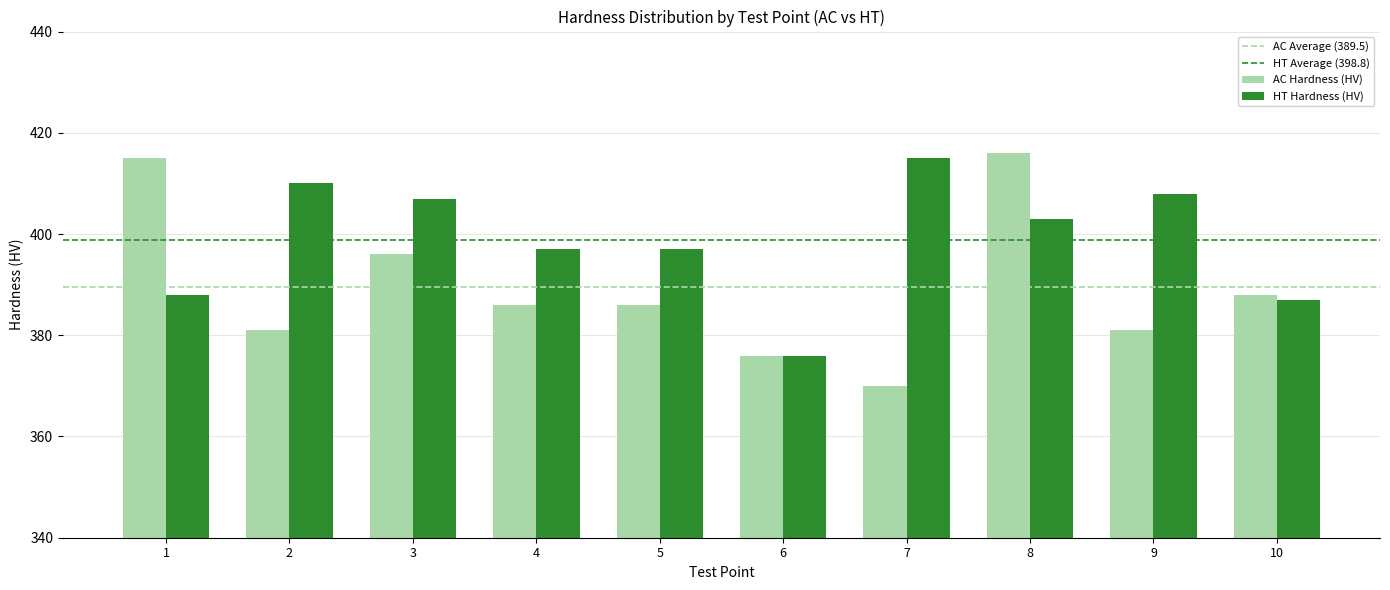

Count the AC Hardness (HV) values in the range 381 to 396.

6